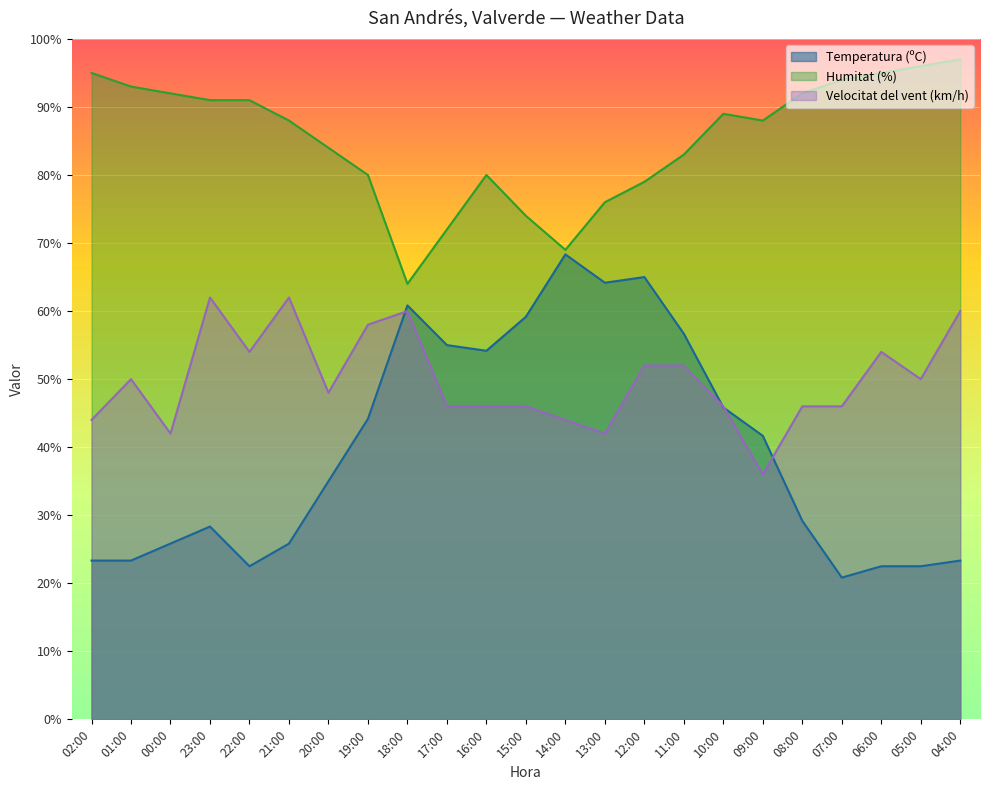

What is the total value across all series at 05:00?

168.5